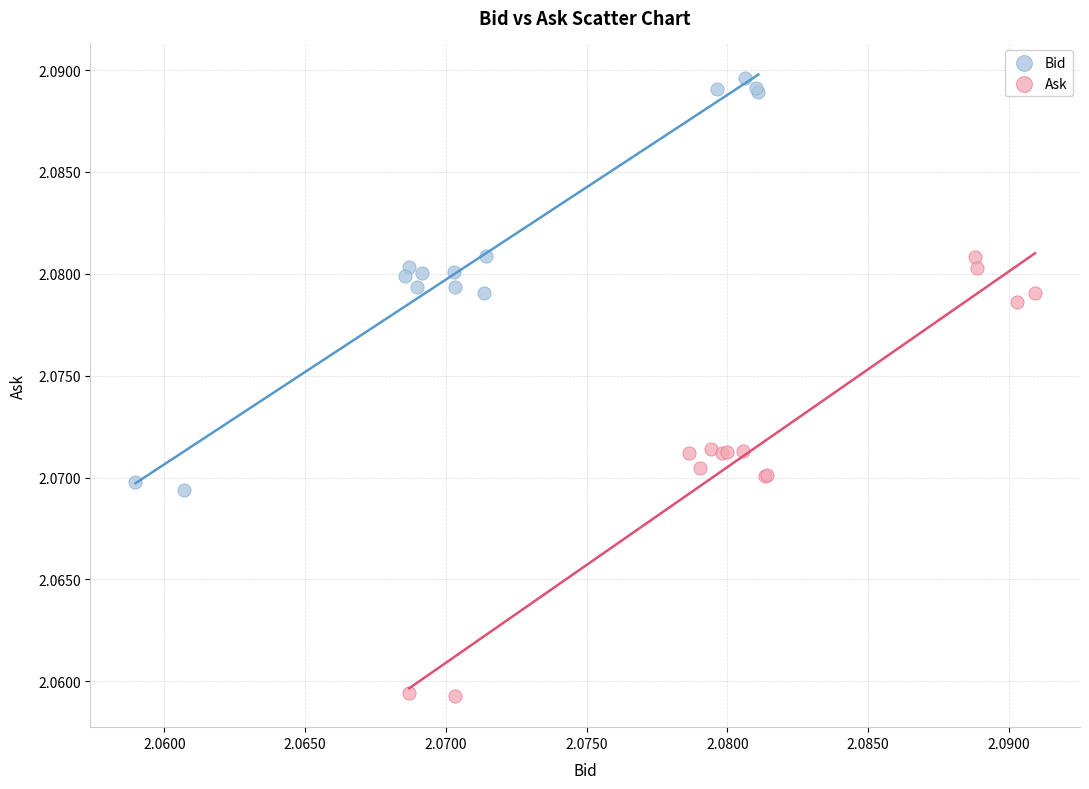

What are all the series names shown in the legend?

Bid, Ask